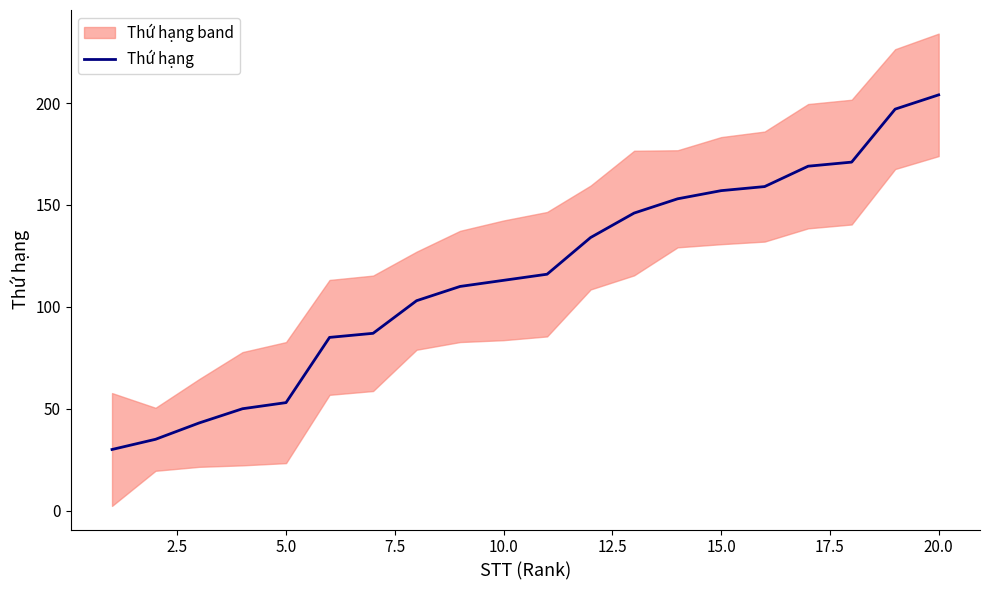

The chart shows a value of 128 at 15.0. True or false?

False